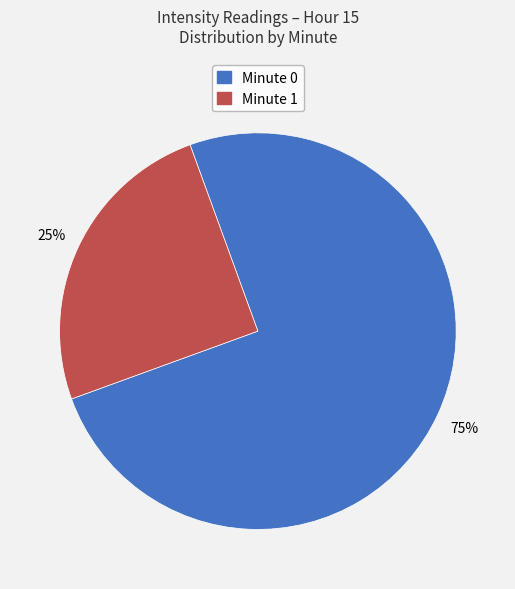

To the nearest percent, what percentage of the pie is Minute 0?

75%